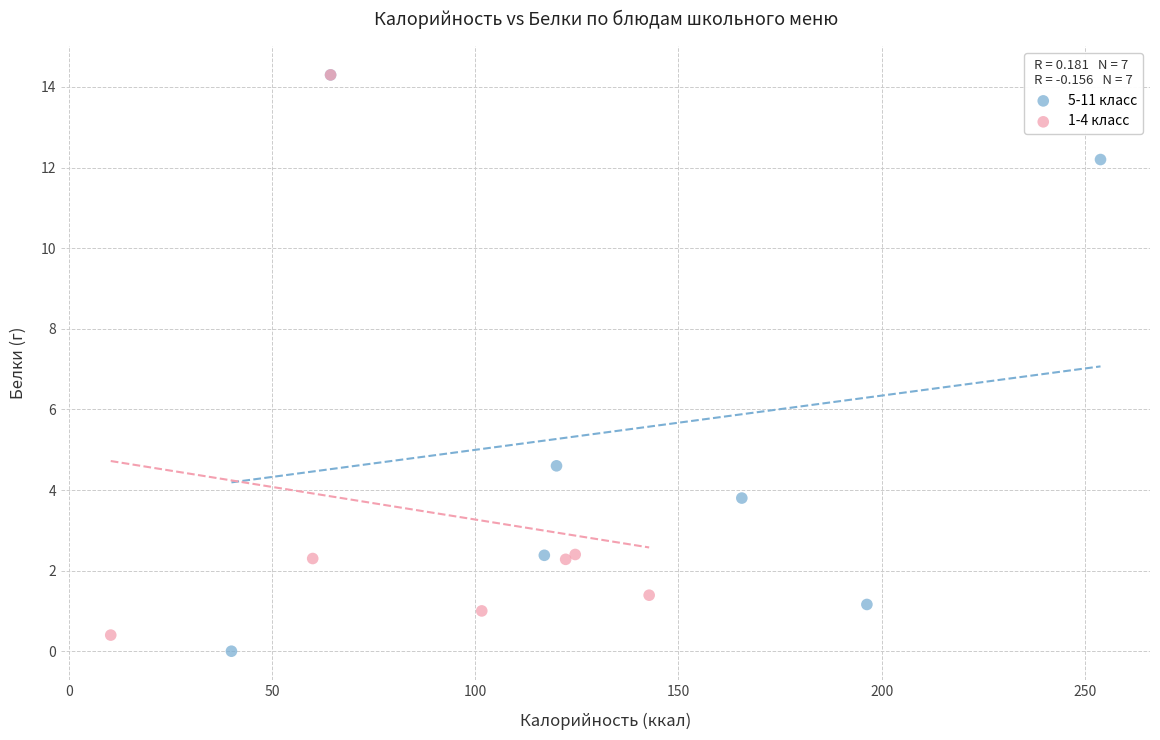

What are all the series names shown in the legend?

5-11 класс, 1-4 класс